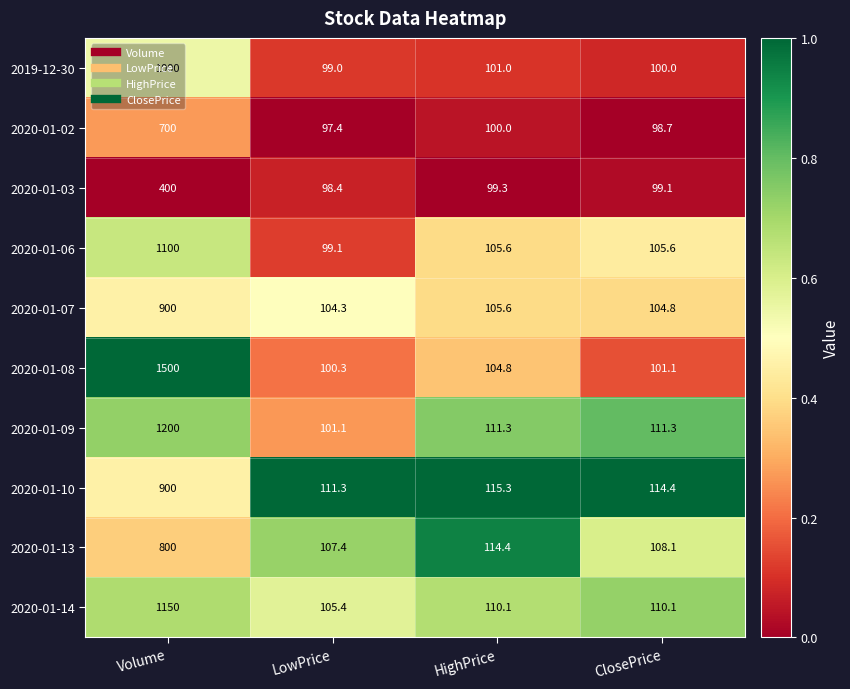

How many categories are shown in the chart?

4